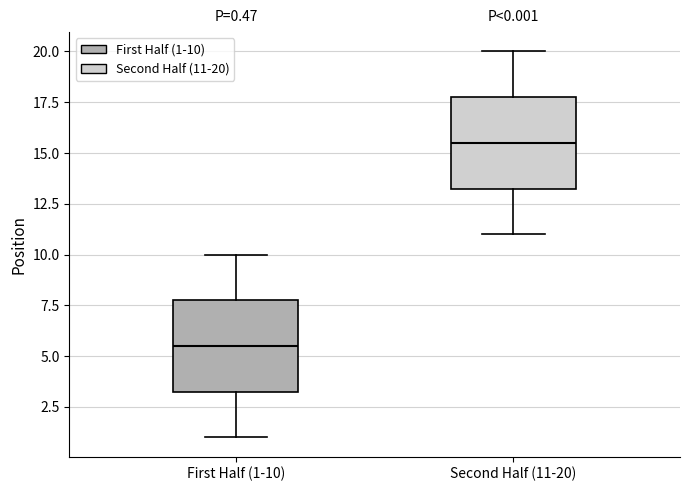

Which box's median line is the highest?

Second Half (11-20)